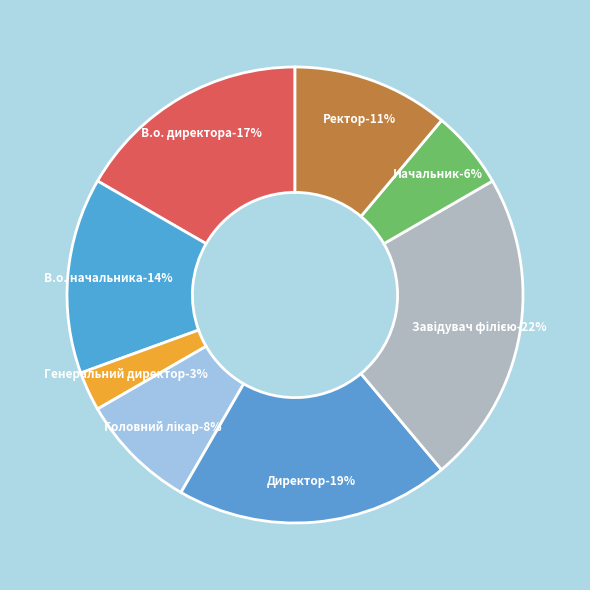

To the nearest percent, what is the combined percentage of В.о. начальника and Директор?

33%